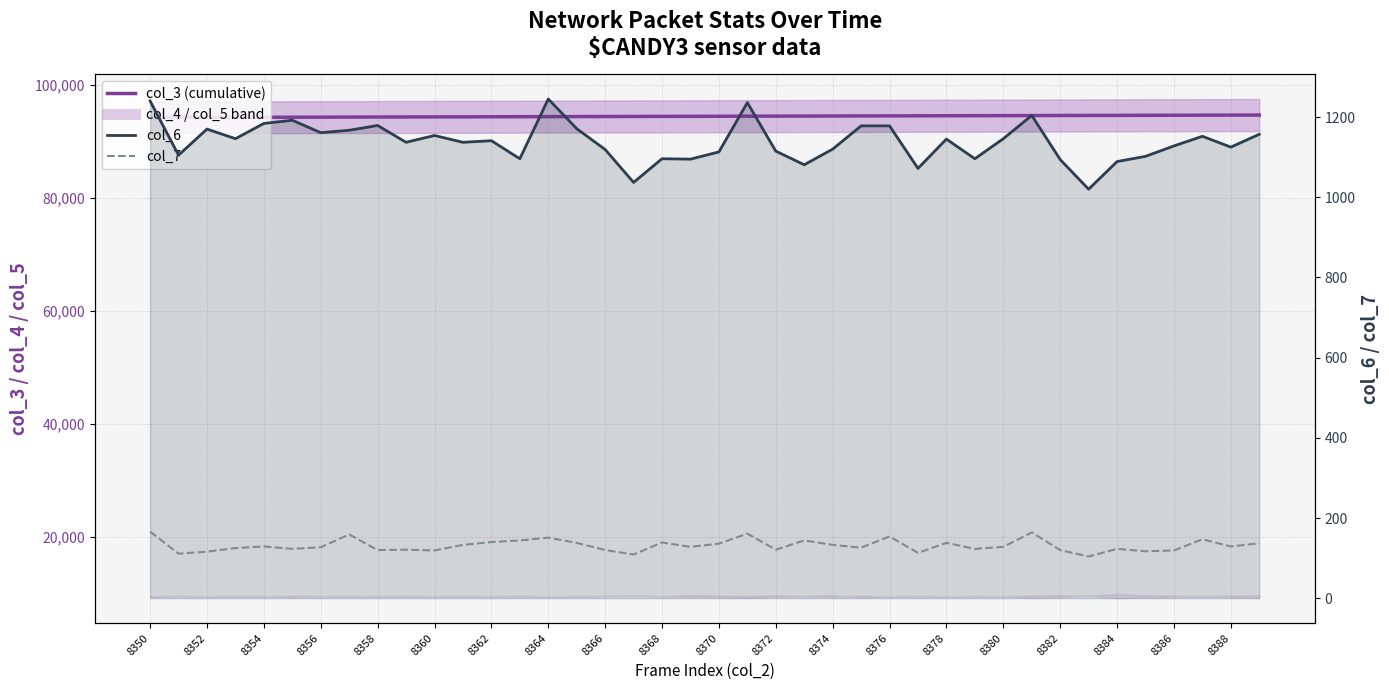

What is the highest value of the col_7 series?

166